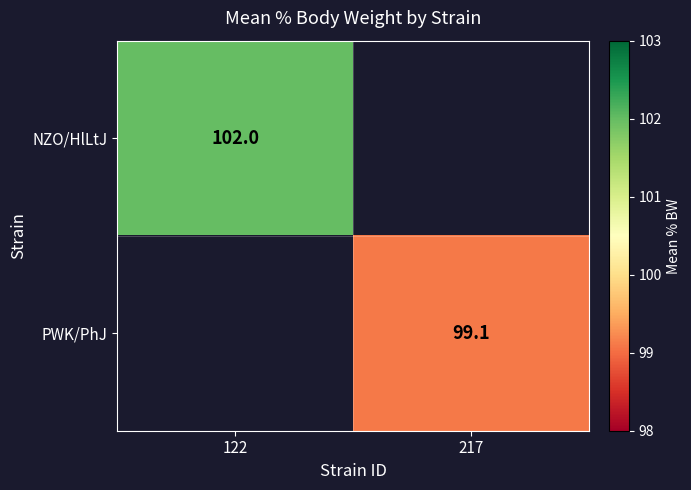

Which category has the lowest value across all series?

217